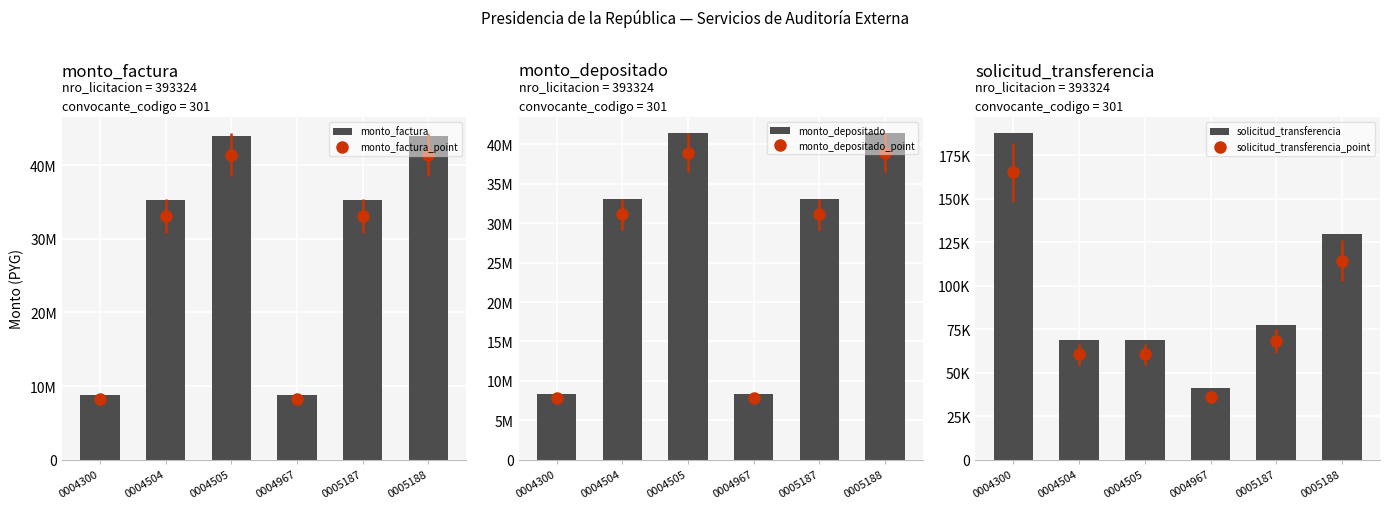

How many groups of bars are there?

6